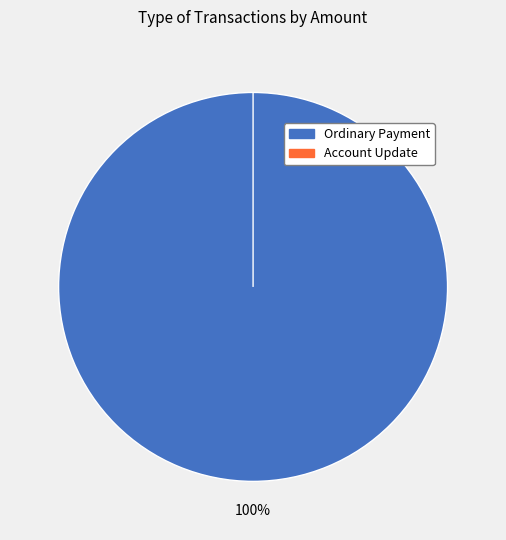

True or false: Ordinary Payment (10000) accounts for 50% of the total.

True